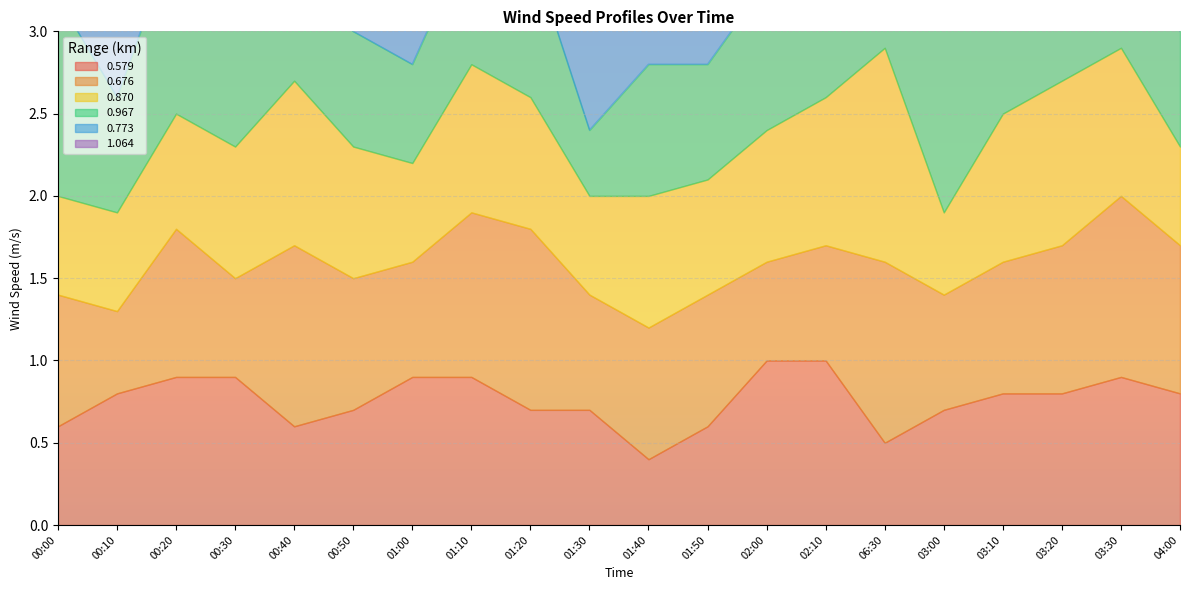

Which category has the lowest value in the 0.870 series?

03:00